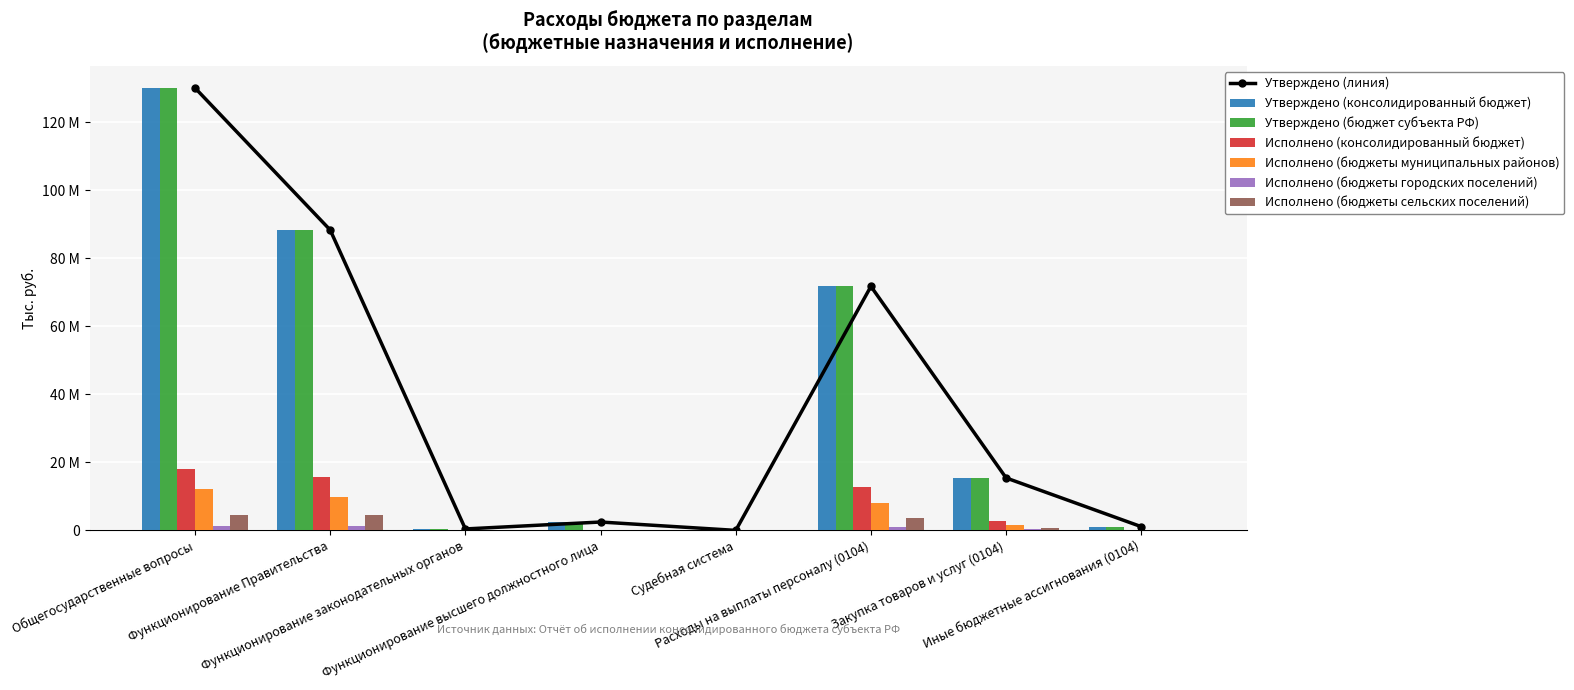

What is the greatest value displayed?

130129981.8